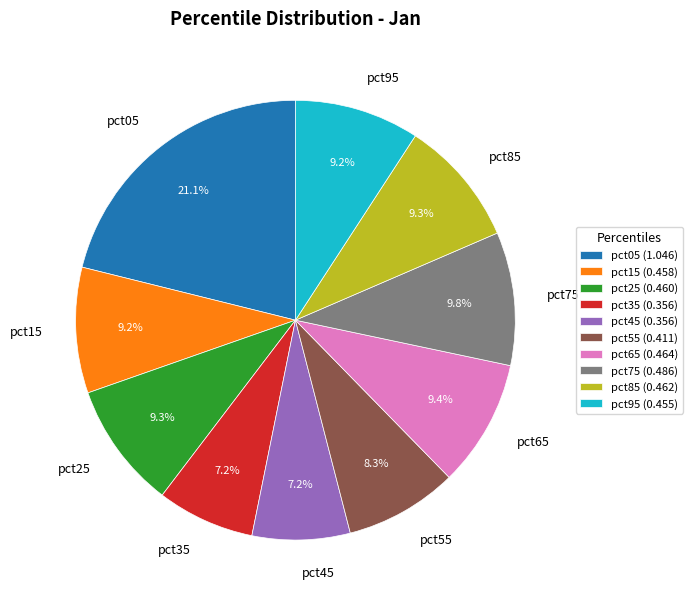

What is the largest slice in the pie chart?

pct05